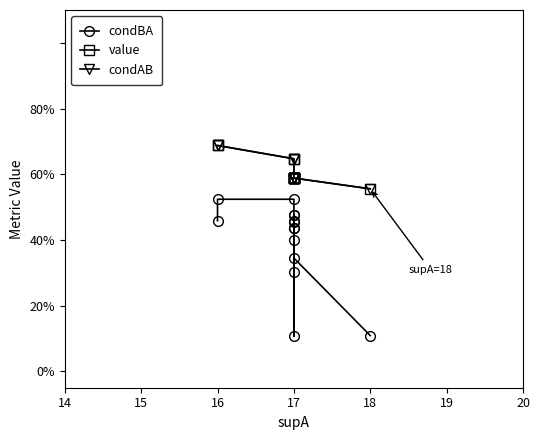

What is the smallest value displayed?

0.1